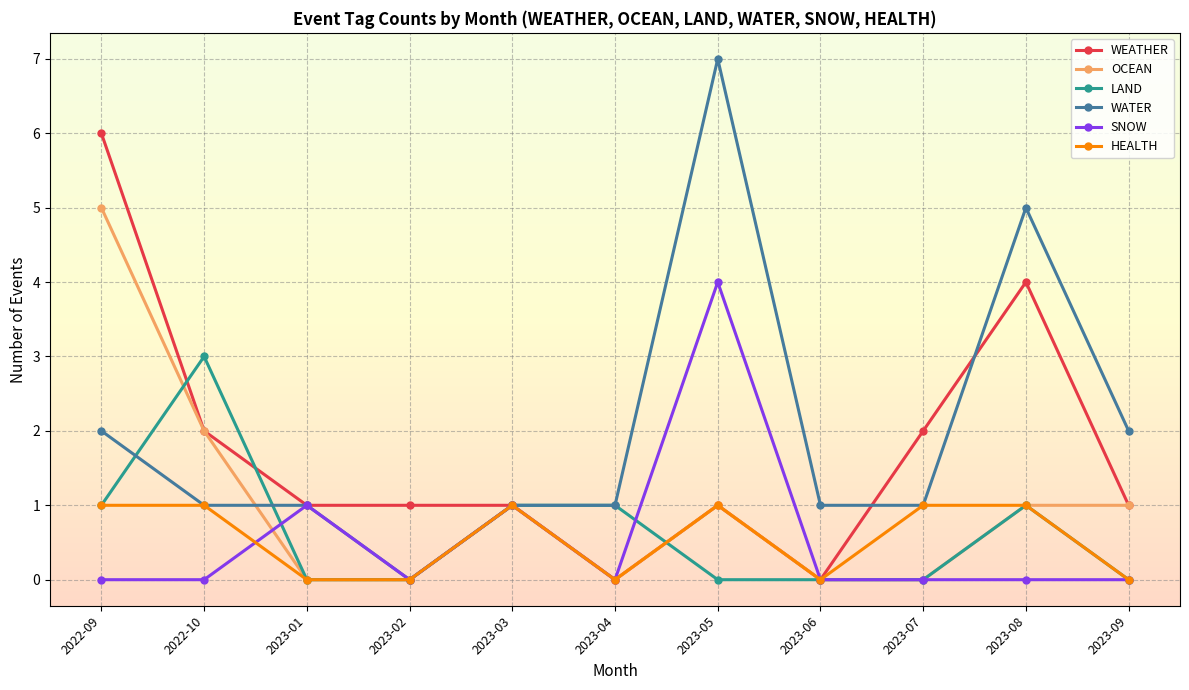

True or false: WEATHER has a value of 2 at 2023-07.

True